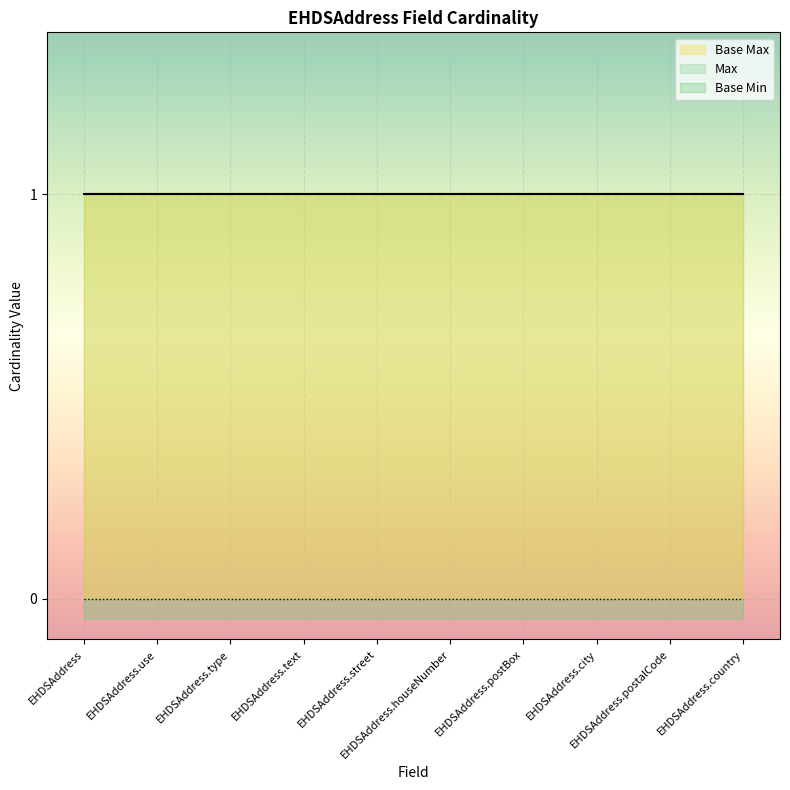

Where is Base Min nearest to the value 0?

EHDSAddress